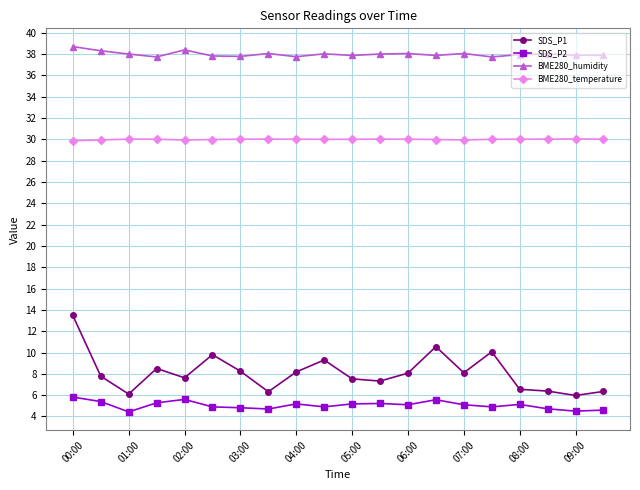

Which series has the widest spread of values?

SDS_P1